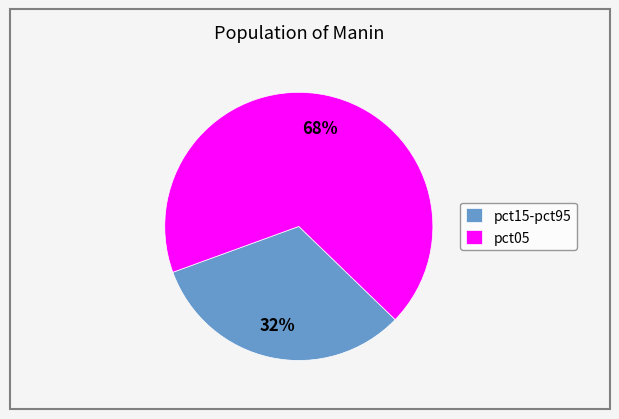

To the nearest percent, what portion does pct15-pct95 represent?

32%